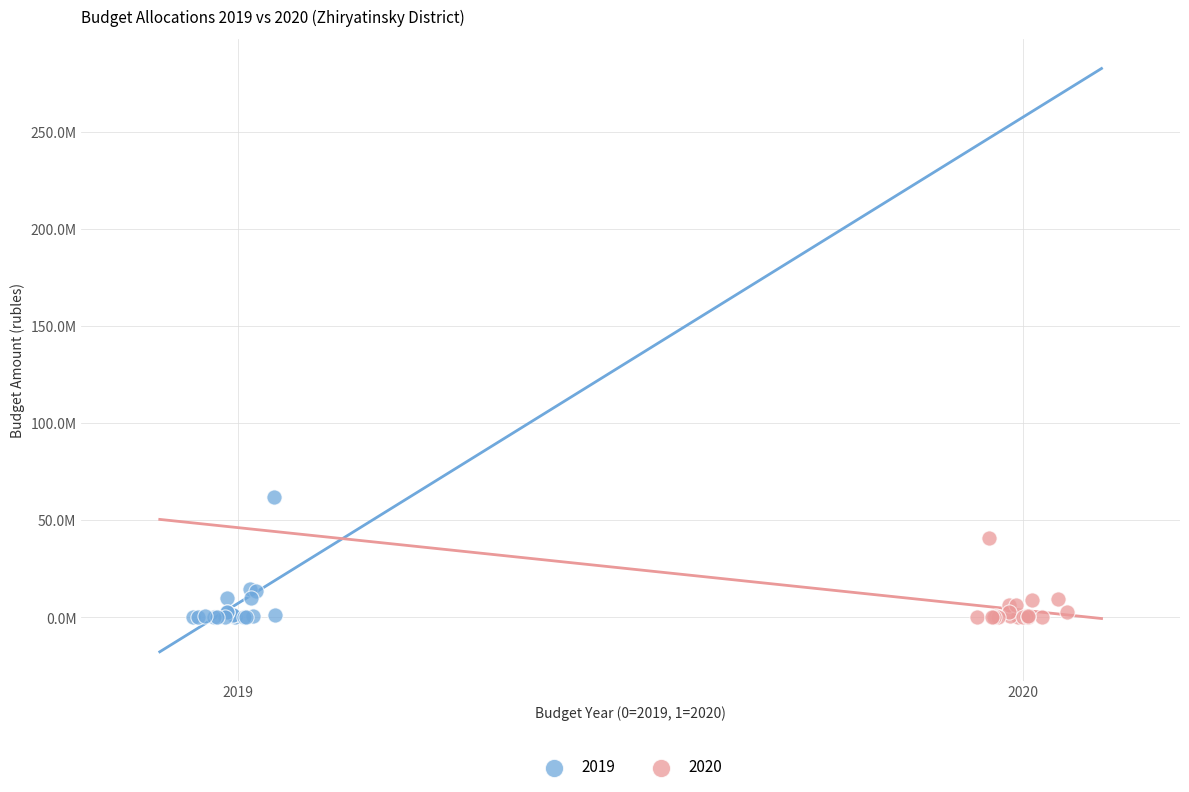

What are all the series names shown in the legend?

2019, 2020